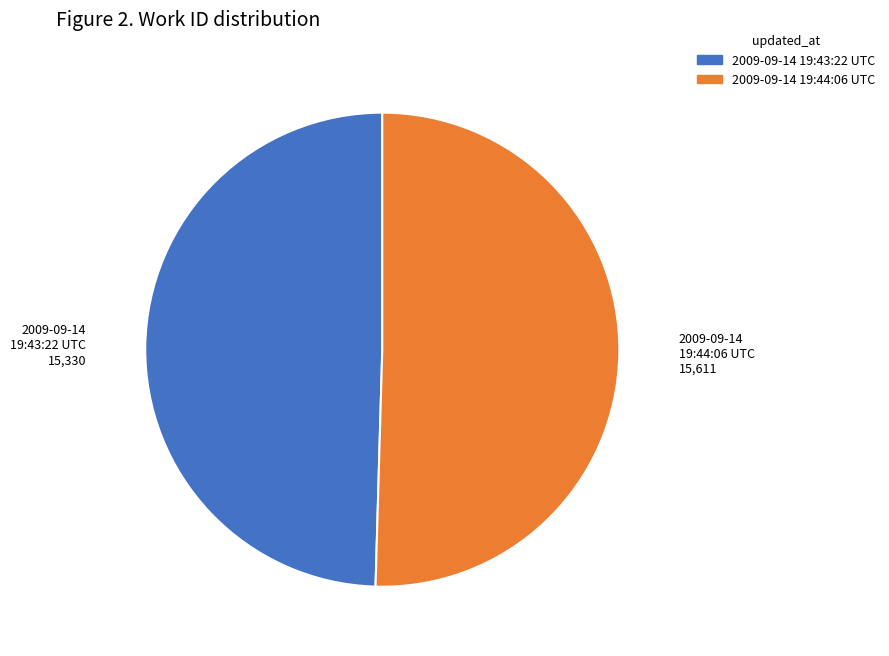

Combined, do 2009-09-14 19:43:22 UTC and 2009-09-14 19:44:06 UTC account for over 50%?

Yes